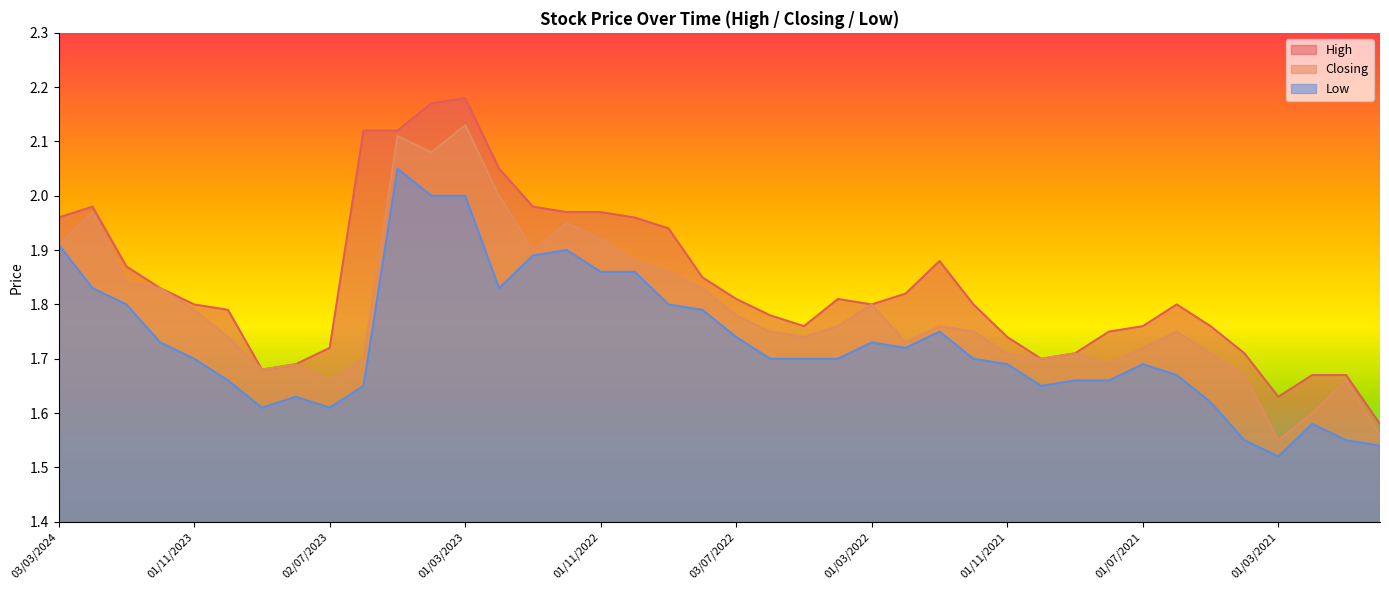

What is the label of the 22nd point from the right?

01/09/2022